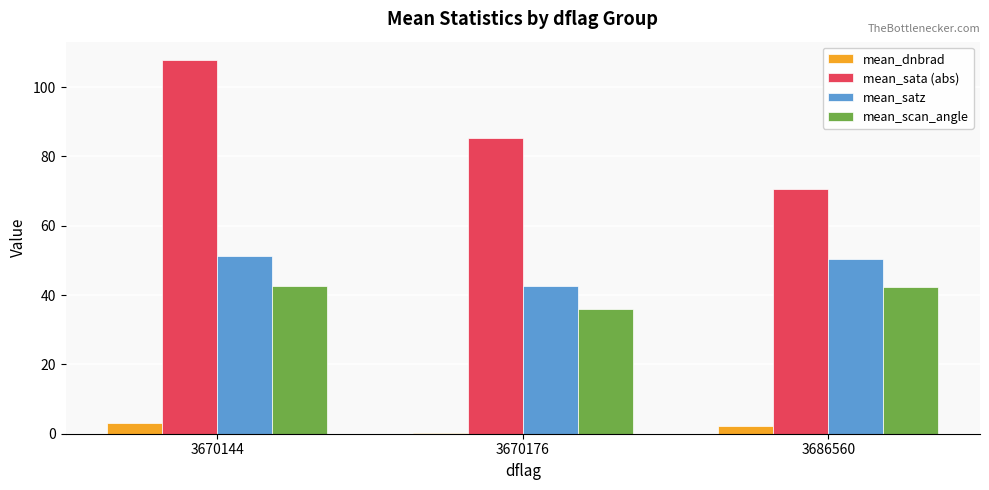

What is the difference between the mean_sata (abs) values at 3686560 and 3670144?

37.0